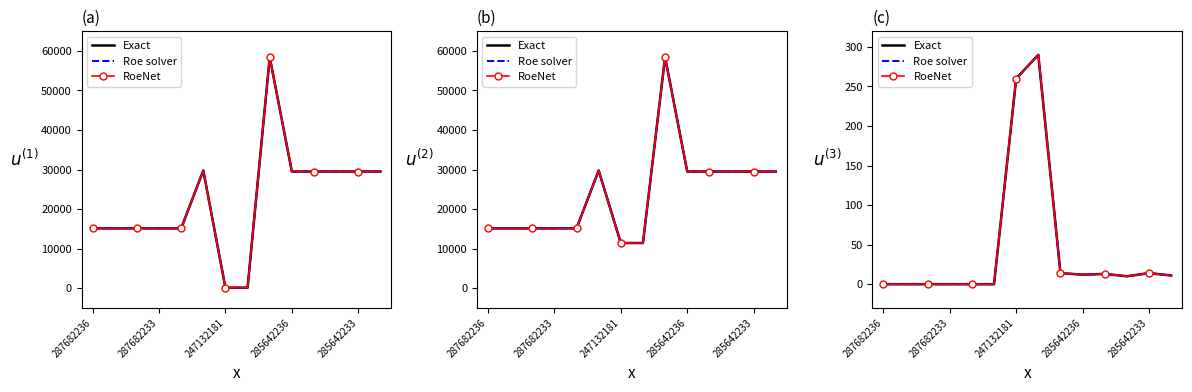

How many distinct data groups are displayed?

3